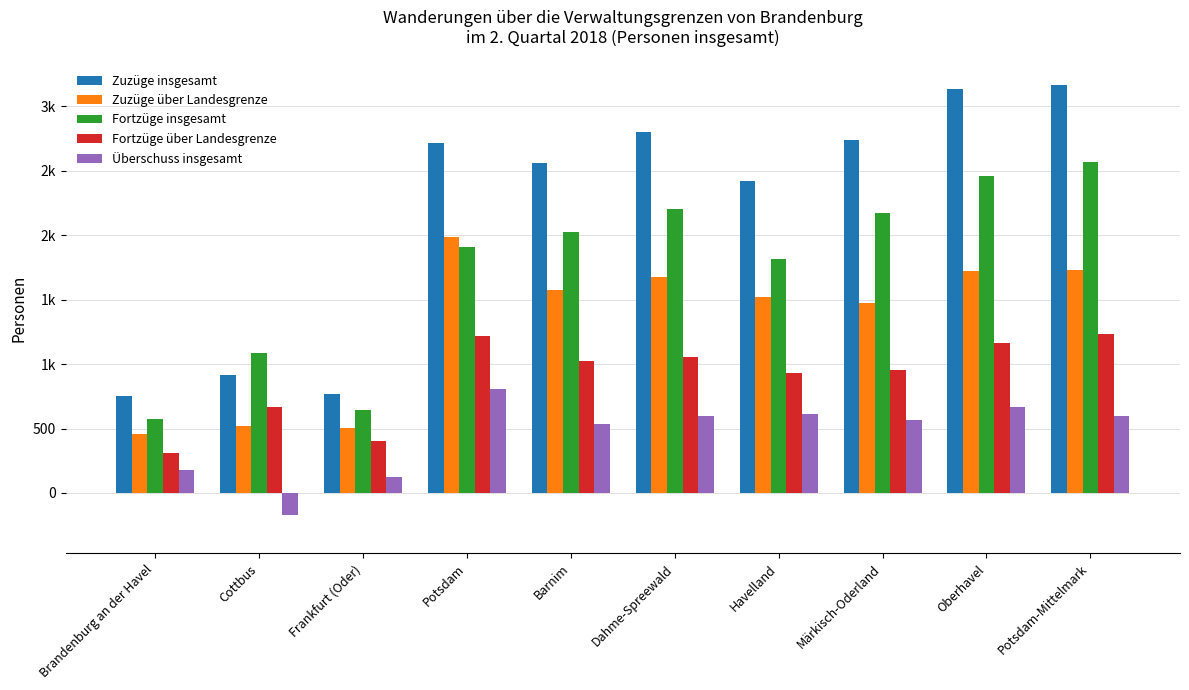

Are the bars horizontal?

No